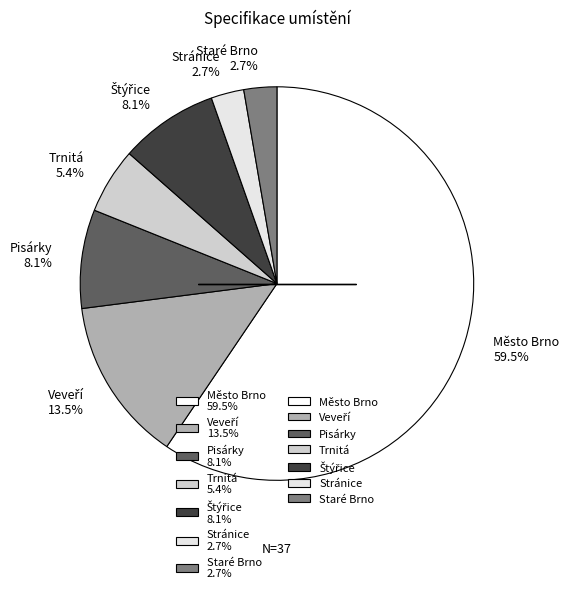

What percentage is NOT represented by Pisárky 8.1%?

91.9%